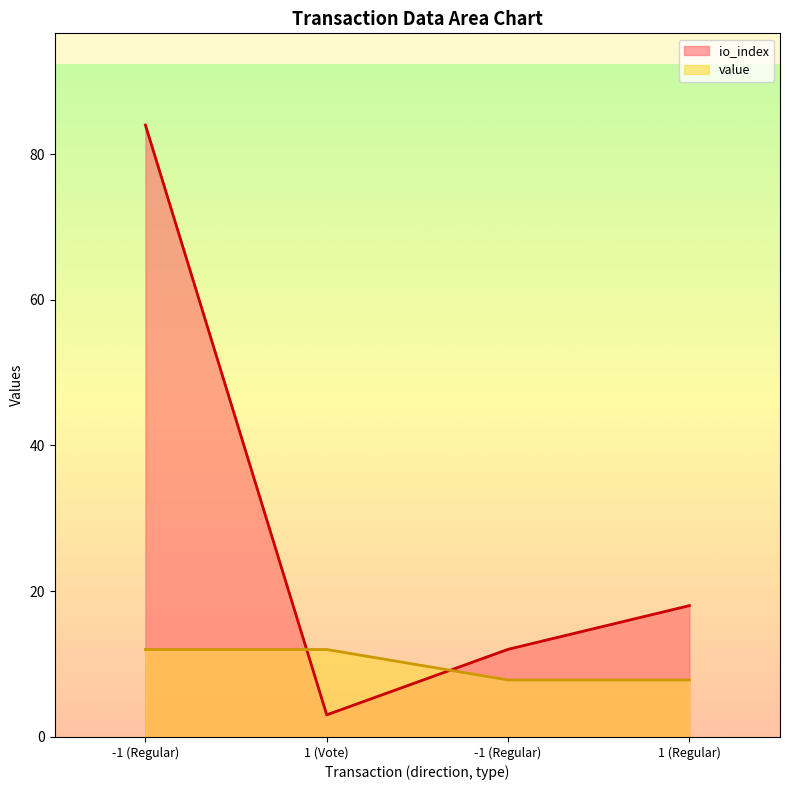

Between which two adjacent categories do value and io_index first intersect?

-1 (Regular) and 1 (Vote)